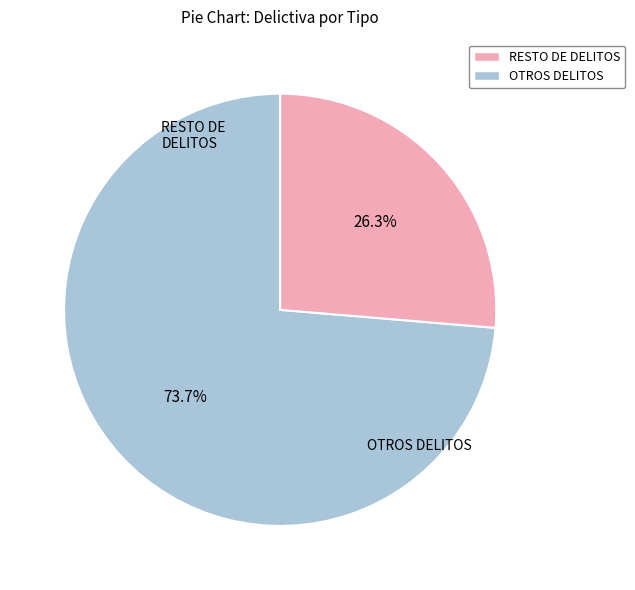

Is there a majority slice in this chart?

Yes